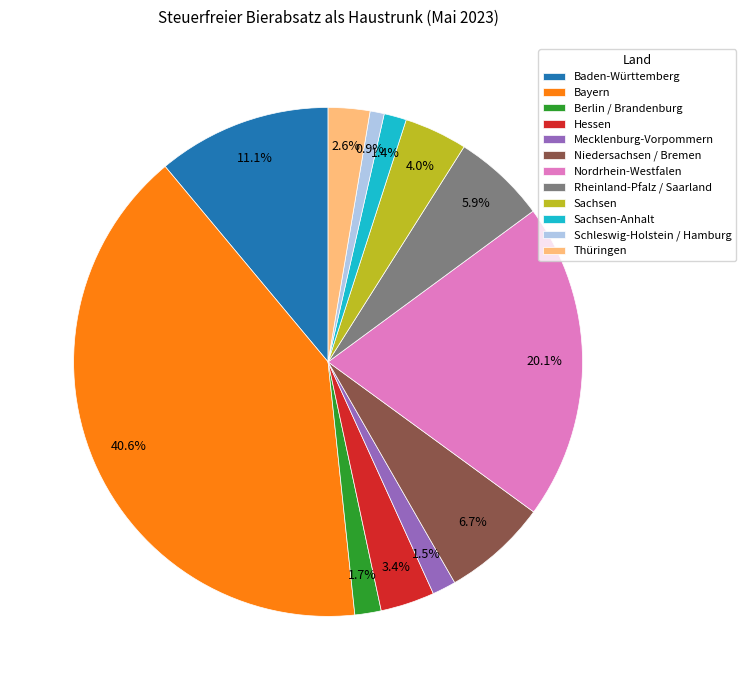

What portion of the pie excludes Thüringen?

97.4%